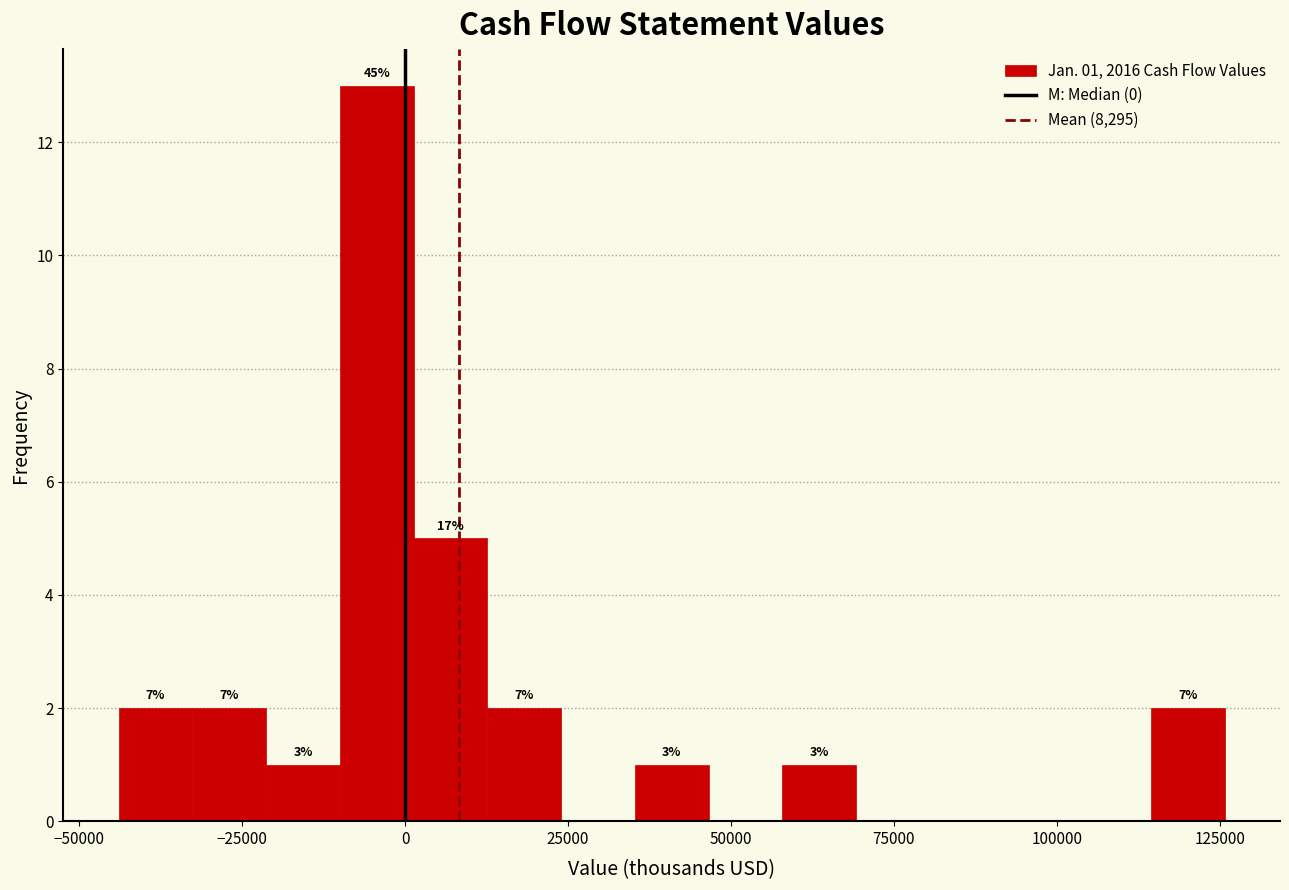

Around what value on the x-axis is the tallest bar? Give the approximate position of its centre, as read against the axis.

-5000